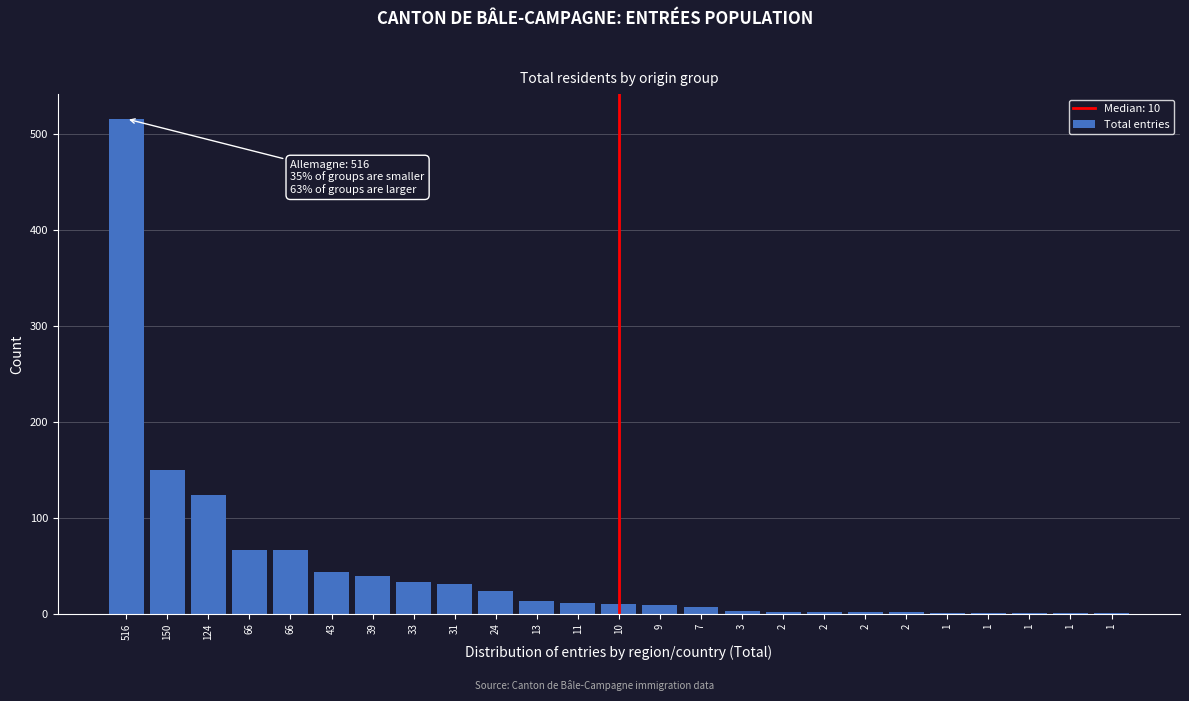

Are the bars horizontal?

No